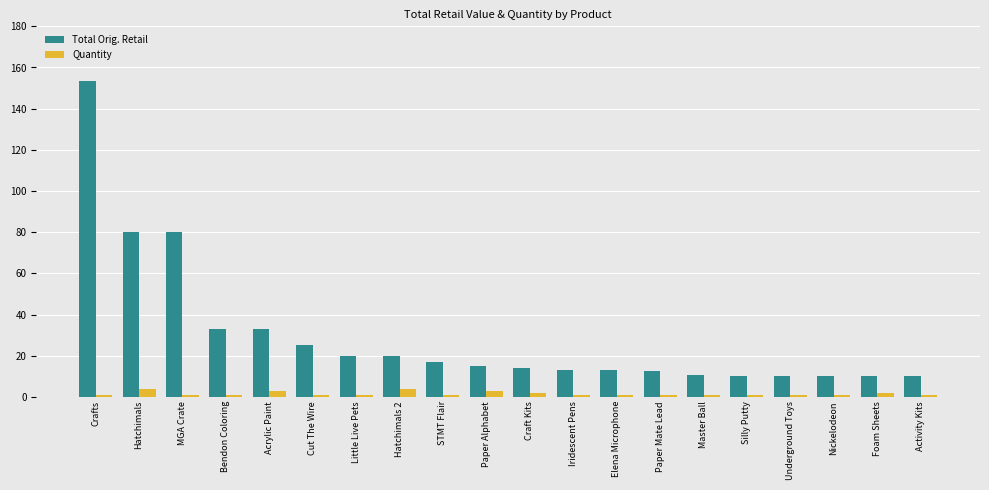

How many bars are there in each group?

2